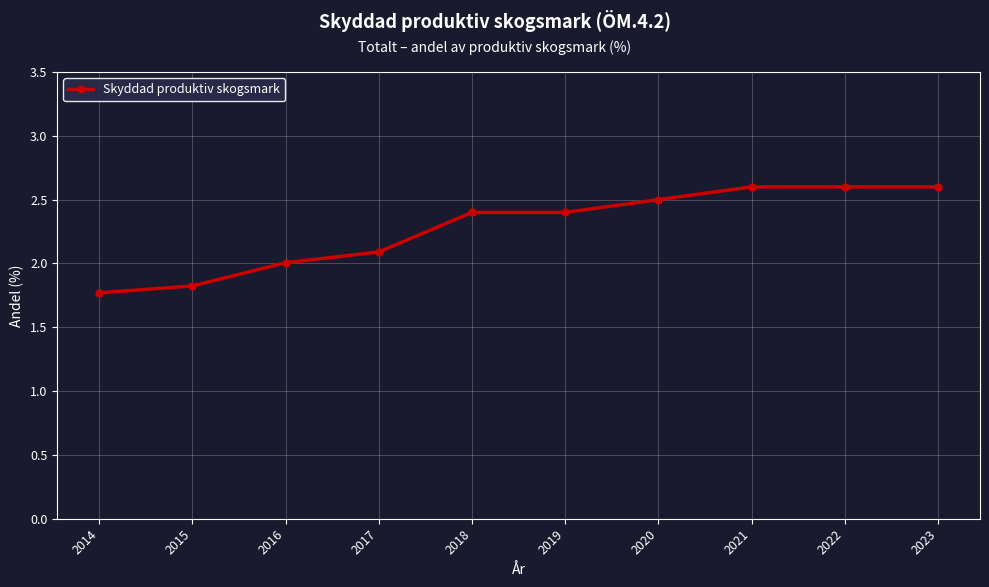

What is the value of the 3rd point from the left?

2.0